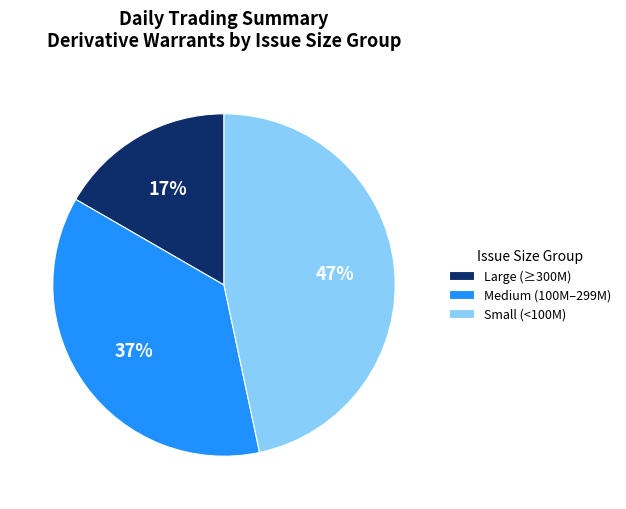

Which slice is the largest?

Small (<100M)